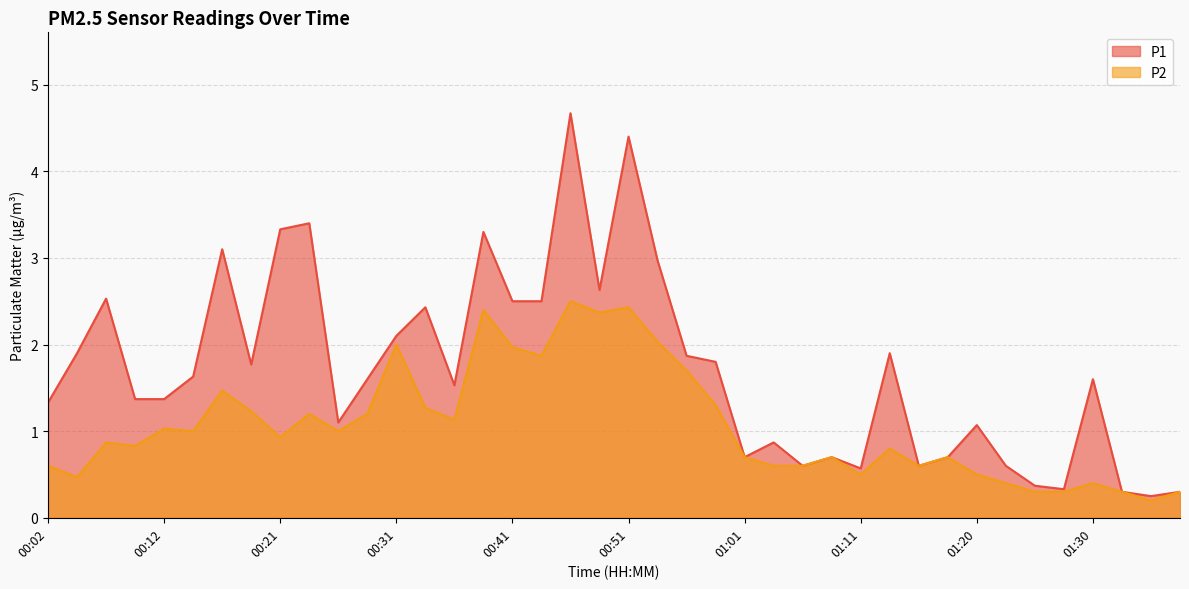

The P1 series shows 0.7 at 01:01. True or false?

True